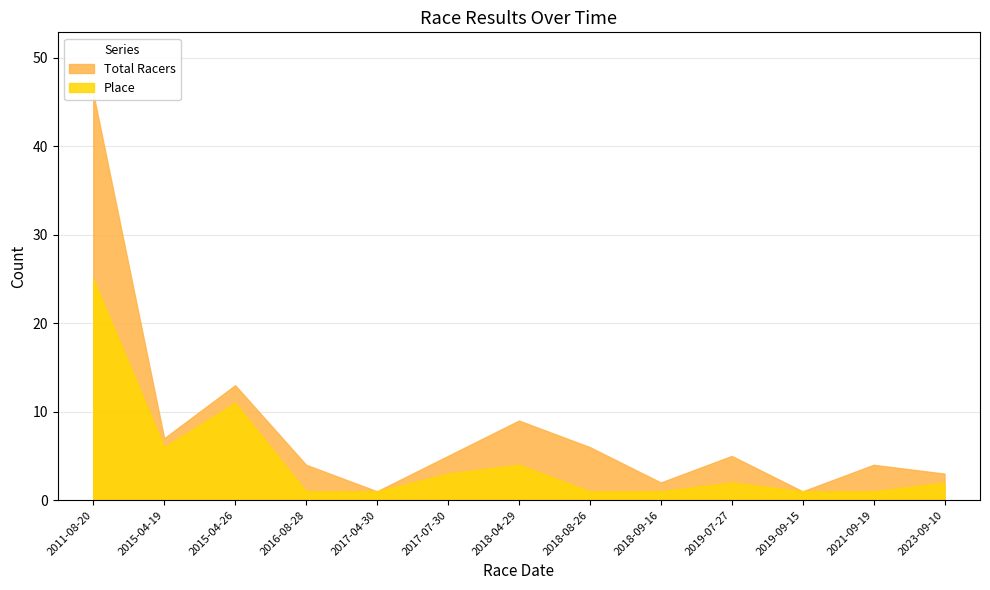

Where is the first local minimum for Total Racers?

2015-04-19